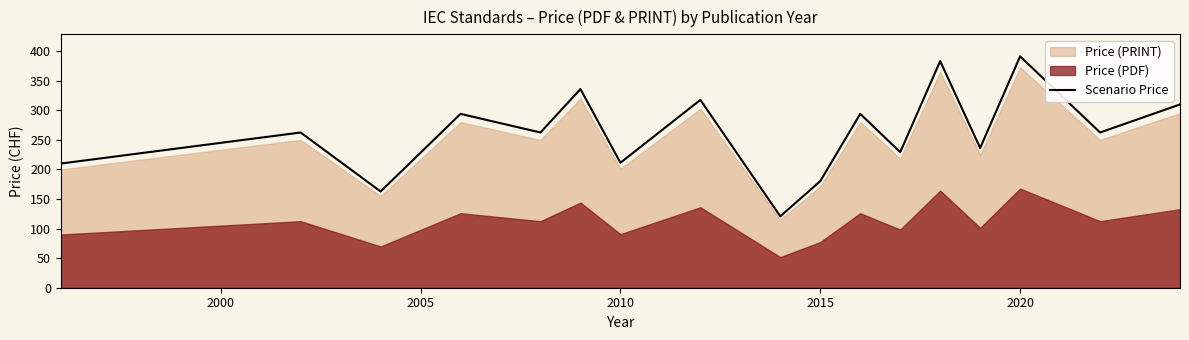

What is the value of the 14th point from the left?

236.2